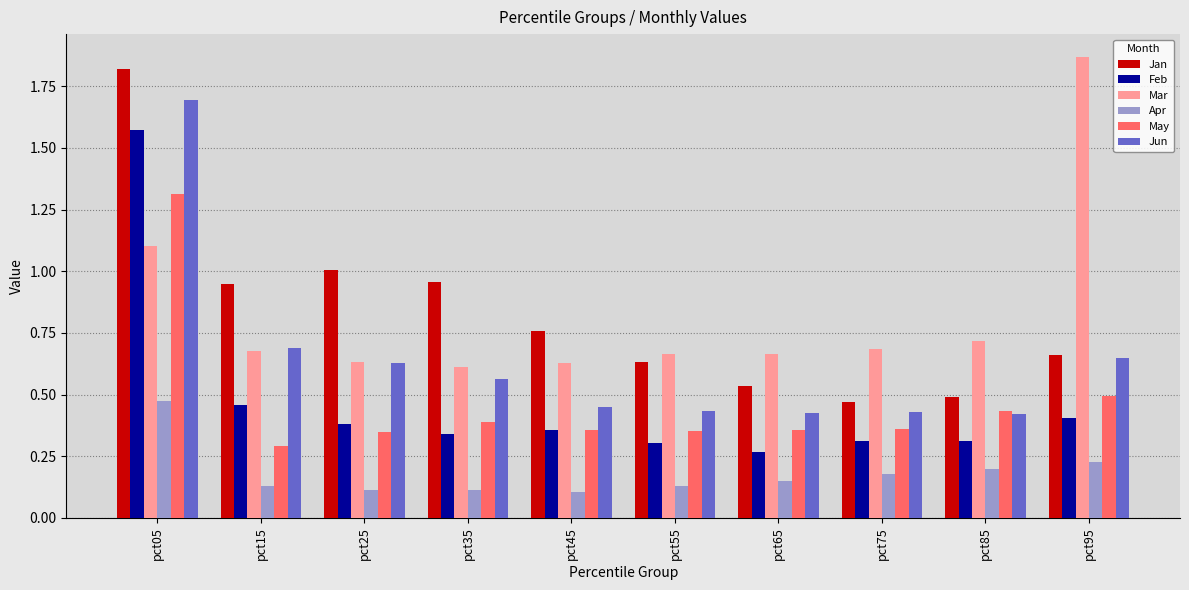

Does the chart contain any negative values?

No